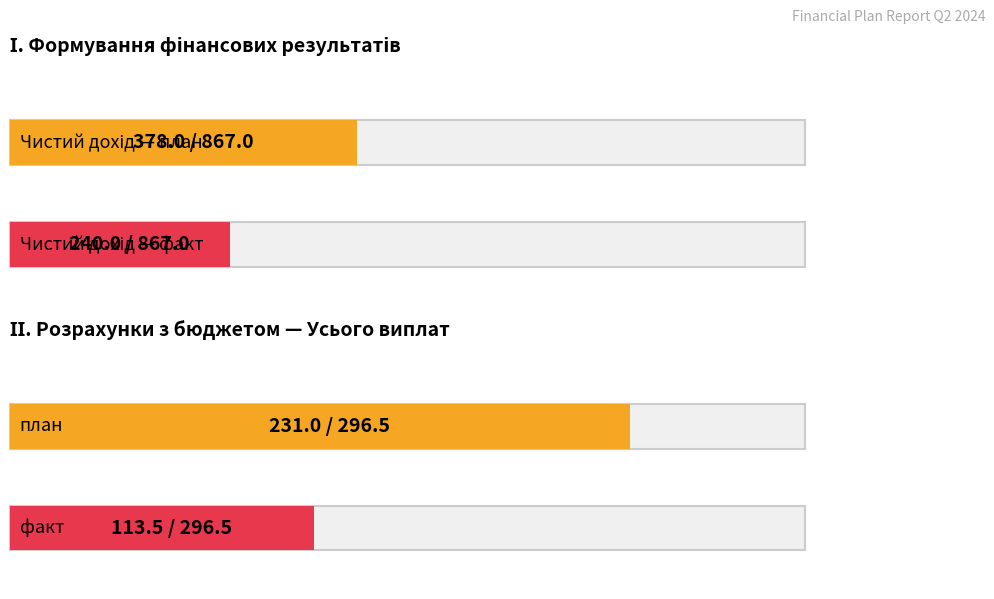

At which label does Чистий дохід від реалізації reach its minimum?

факт